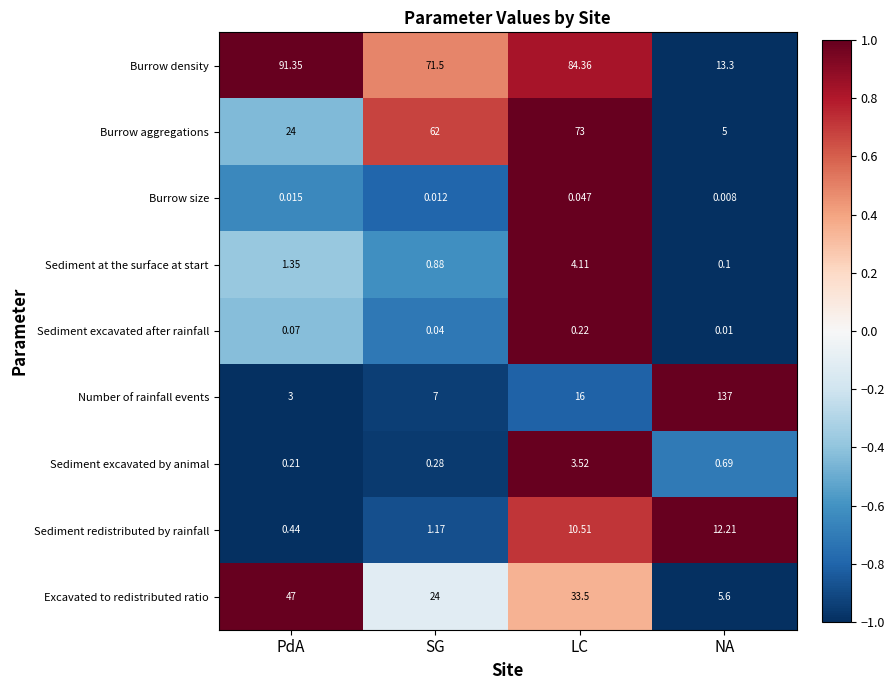

Which series has the largest total across all categories?

Burrow density